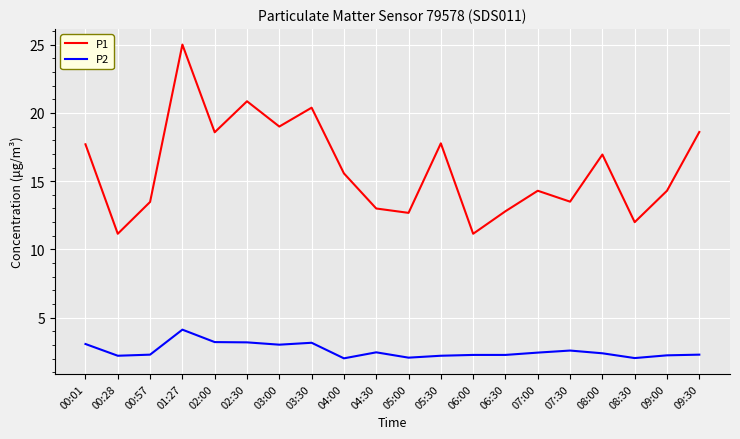

Is the value of P2 at 06:30 greater than the value of P1 at 00:01?

No